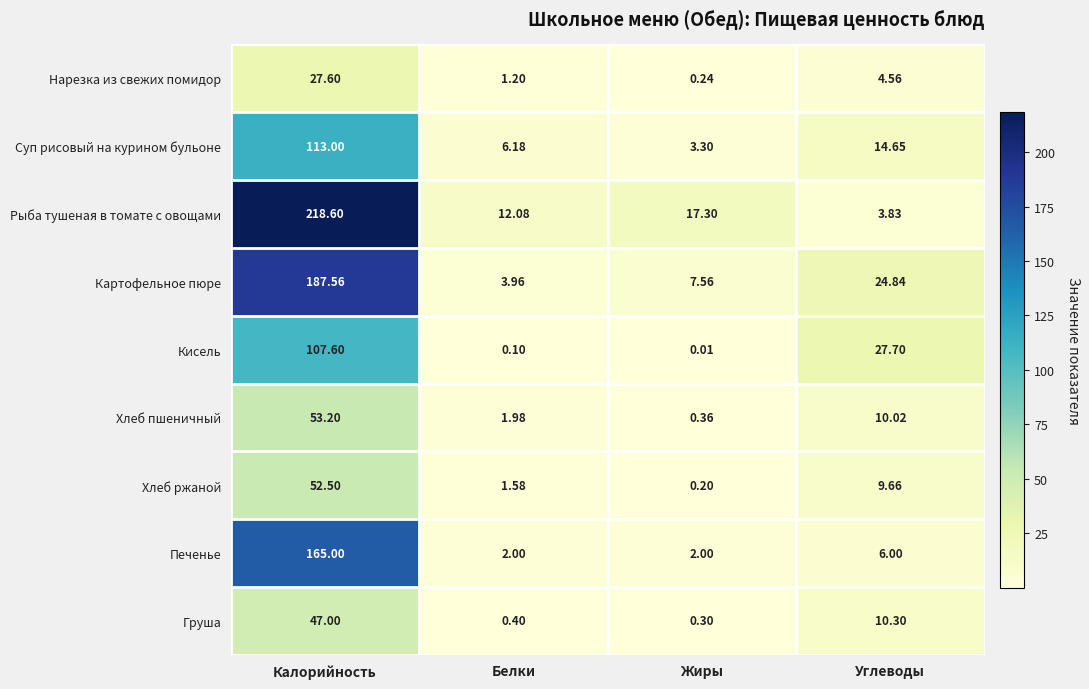

What is the maximum value shown in the chart?

218.6